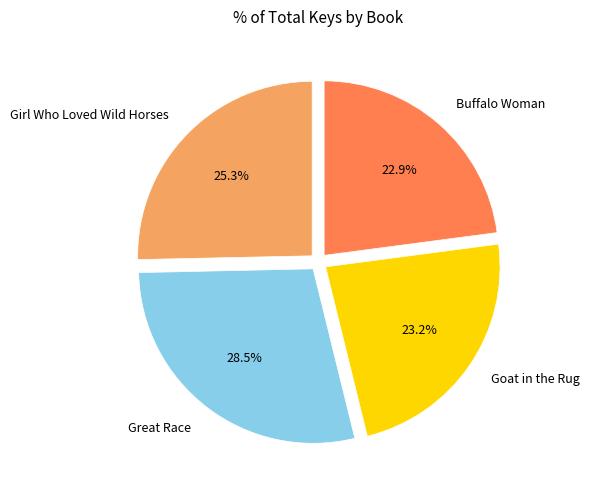

To the nearest percent, what is the average slice percentage?

25%